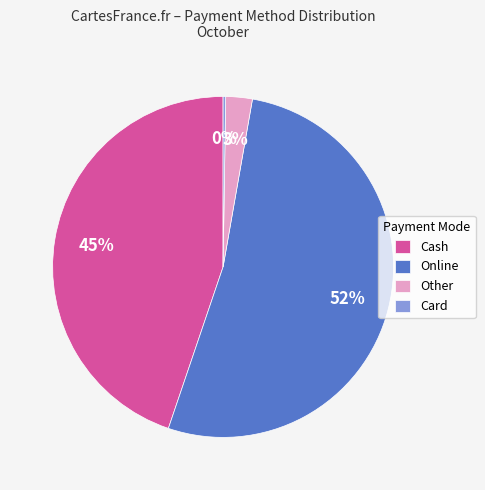

Approximately how many times larger is the value at Cash compared to Online?

0.9